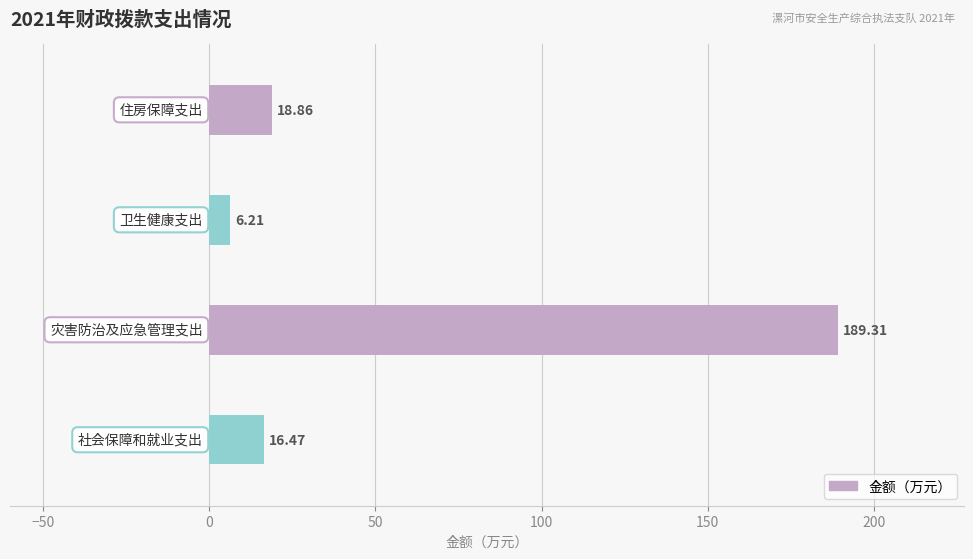

How many distinct data groups are displayed?

1